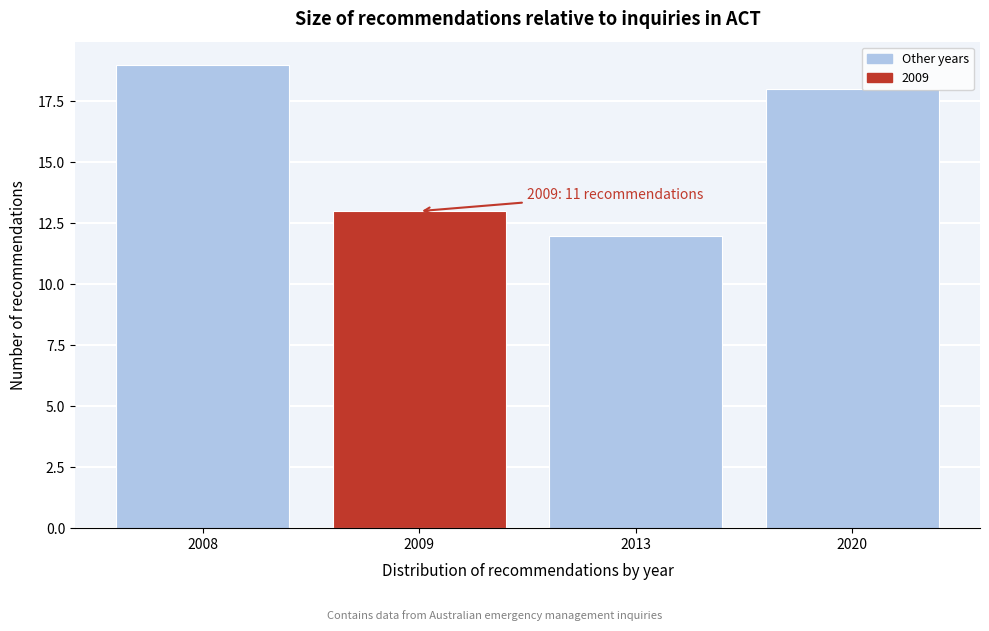

Reading left to right, transcribe all the data shown in this chart.

2008=19	2009=13	2013=12	2020=18